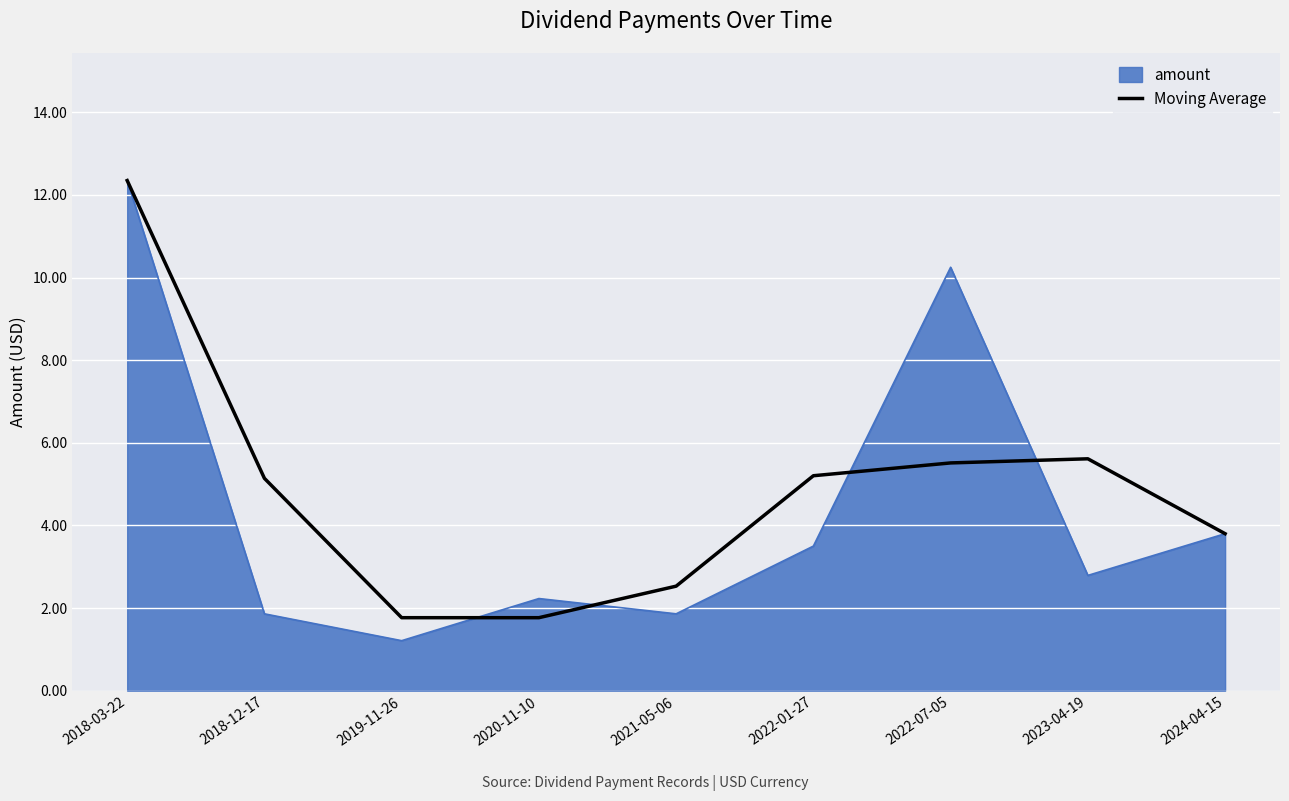

What position from the right is 2018-03-22?

9